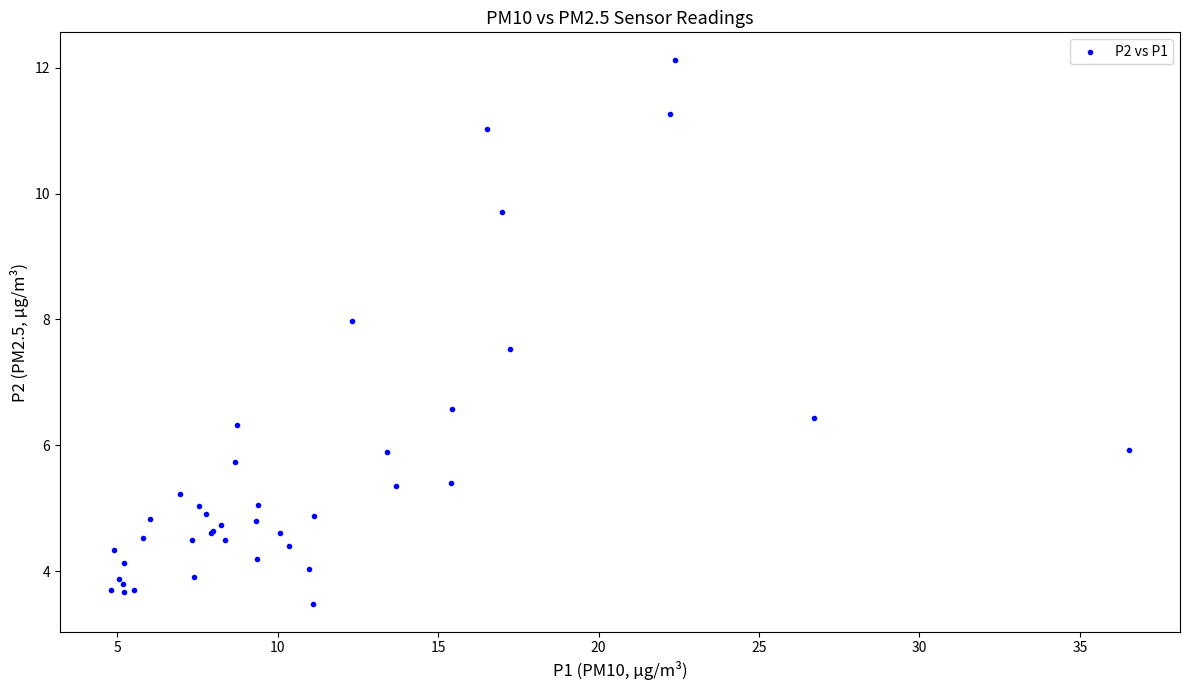

What Y value in the scatter plot is closest to 7?

6.6